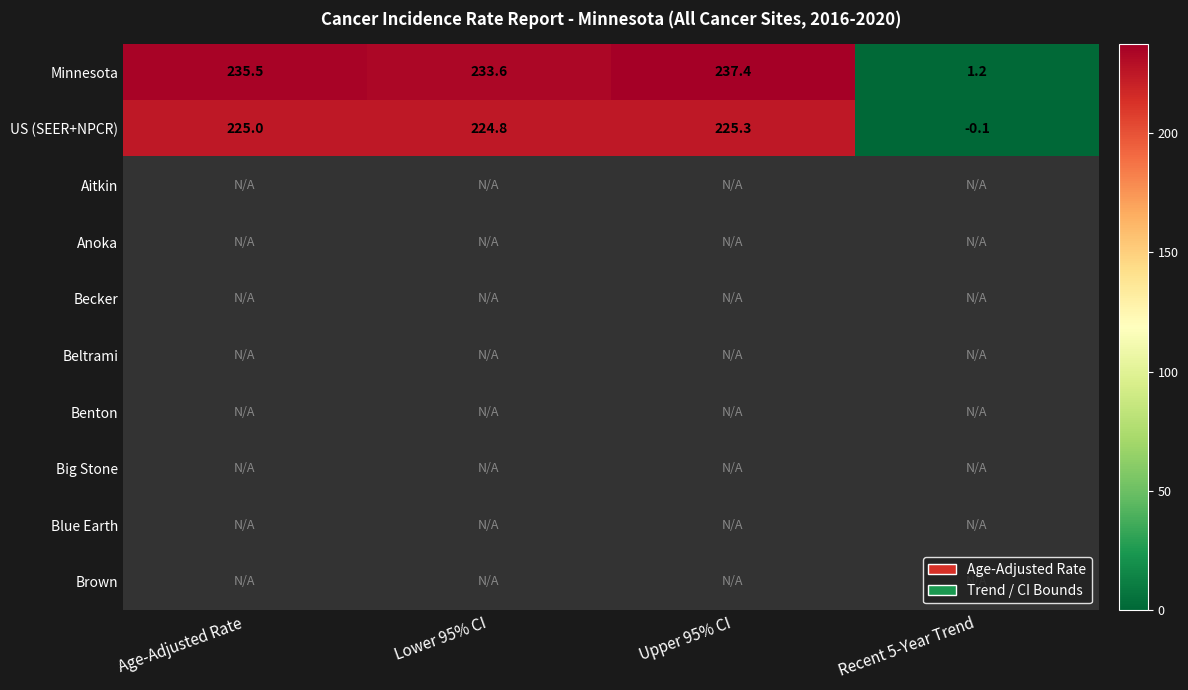

What value does the US (SEER+NPCR) series have at Age-Adjusted Rate?

225.0